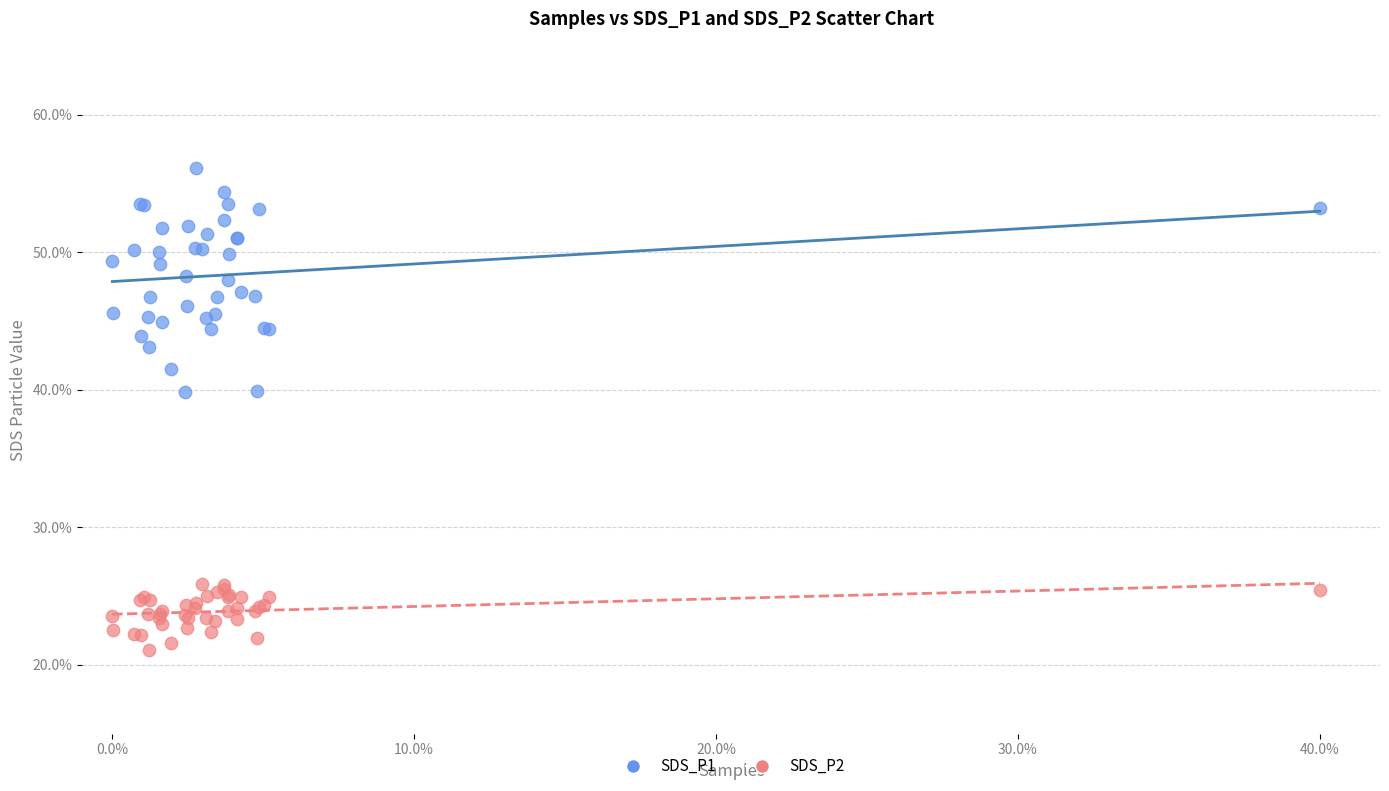

Which series contains the lowest Y value?

SDS_P2